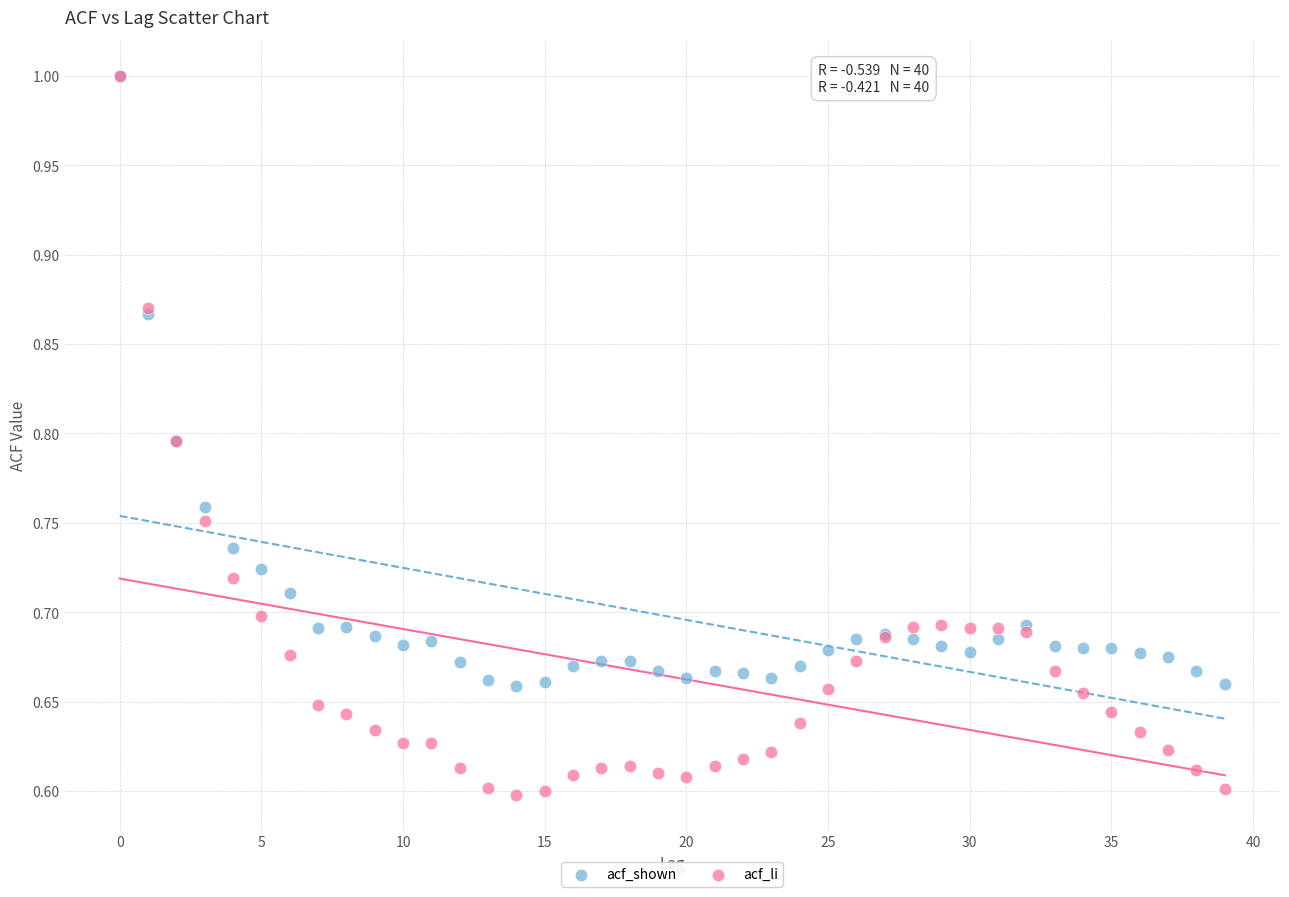

Which series contains the lowest Y value?

acf_li